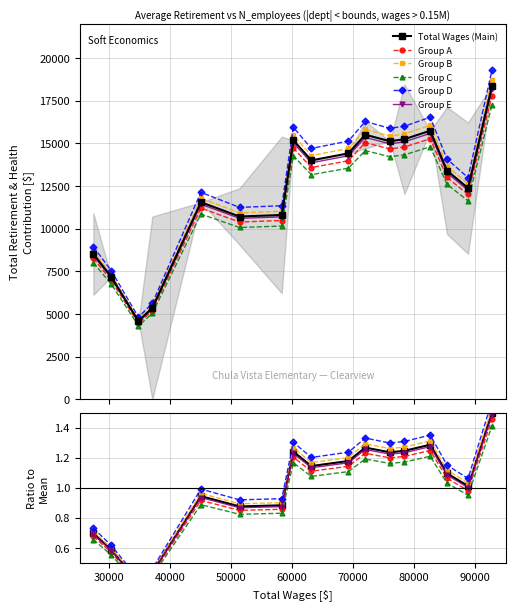

True or false: Group E and Group A cross at least once.

False